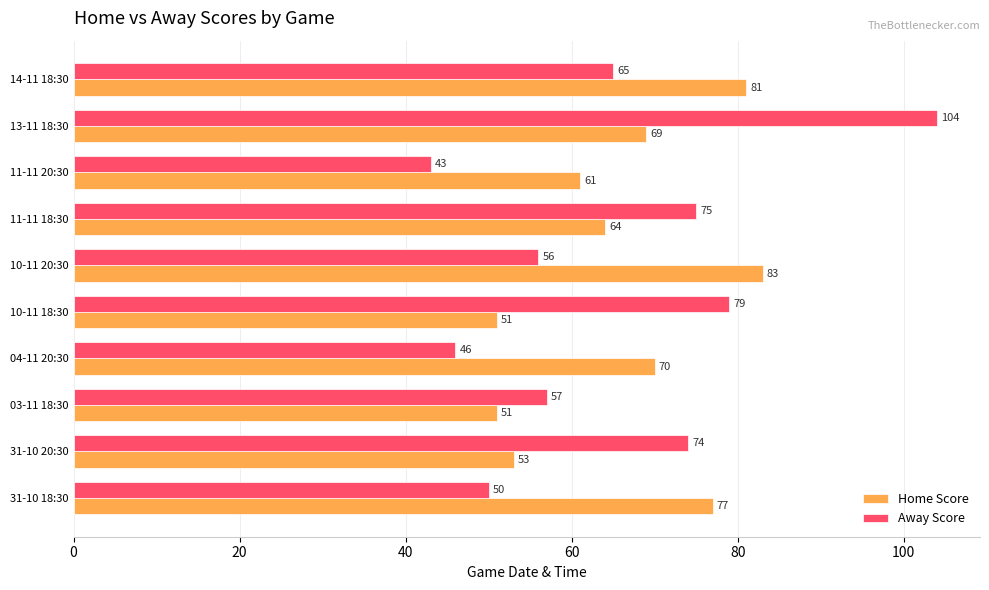

Is the value of Away Score at 13-11 18:30 greater than the value of Home Score at 31-10 18:30?

Yes